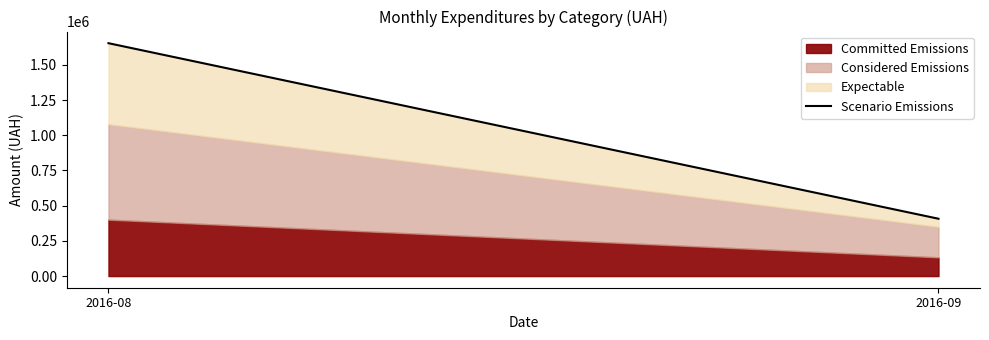

Is it true that the value at 2016-08 is 1653344.7?

True